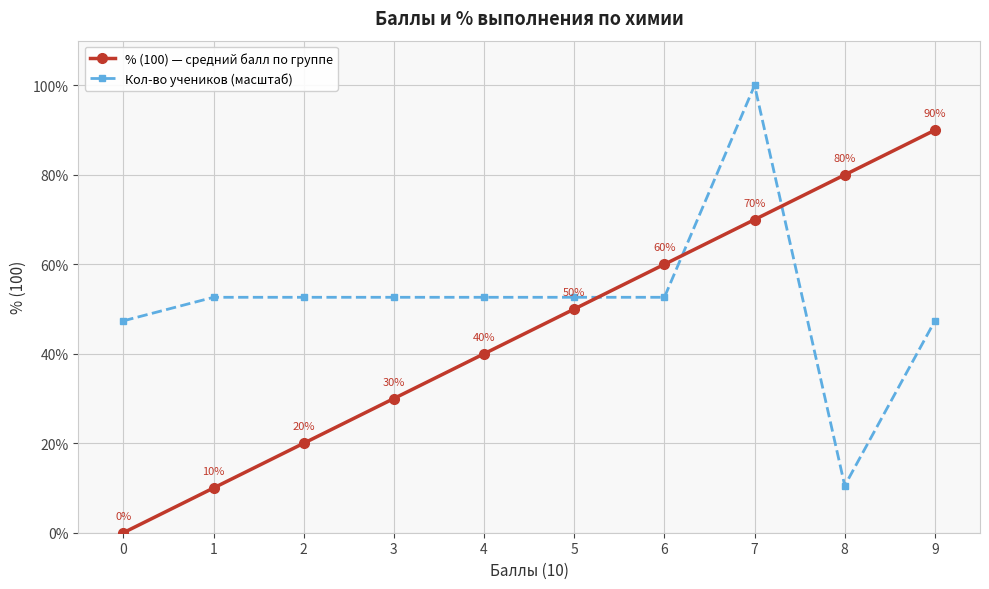

At how many categories does at least one series exceed 12?

10